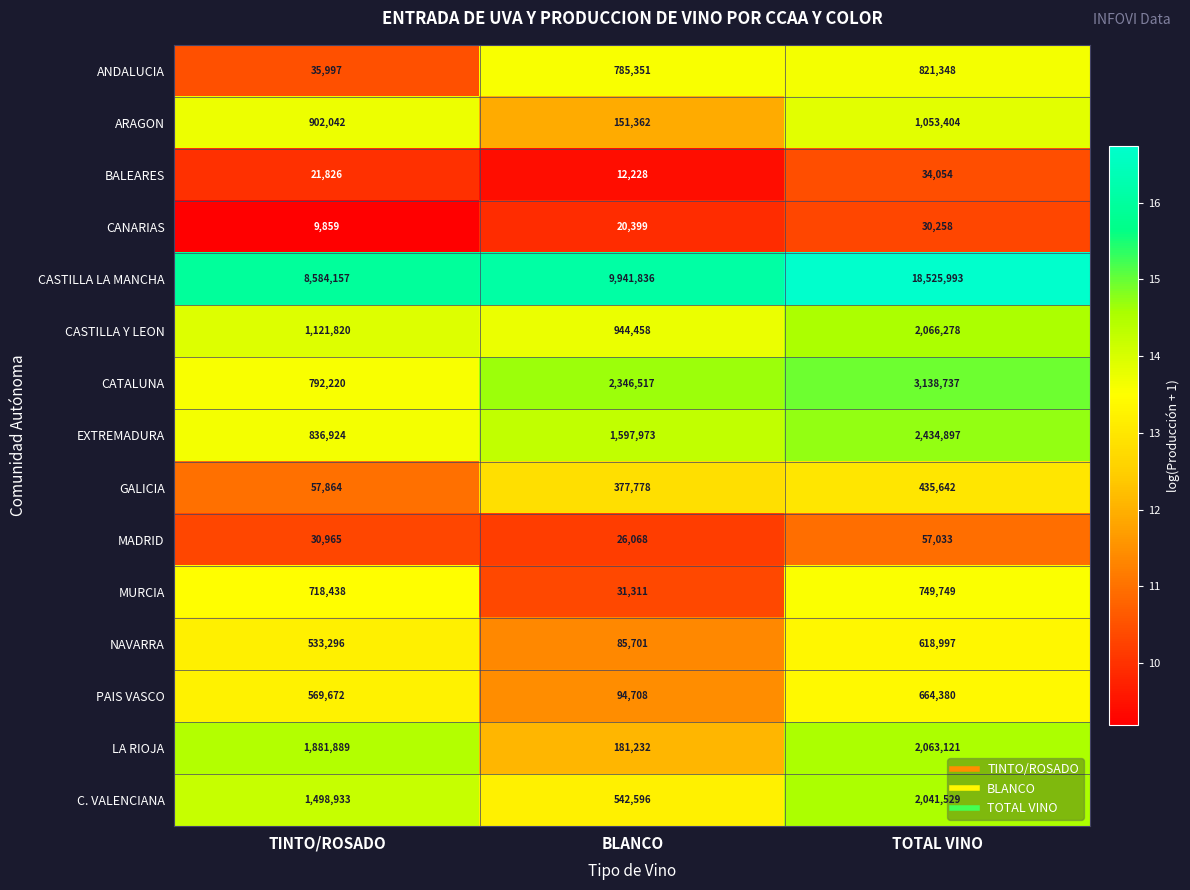

At which label does CANARIAS reach its minimum?

TINTO/ROSADO